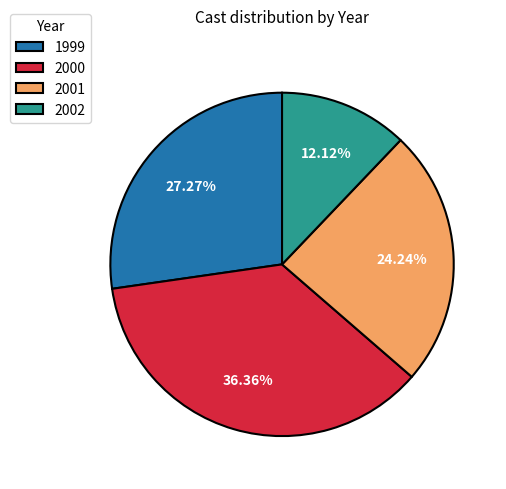

What percentage is NOT represented by 1999?

72.7%